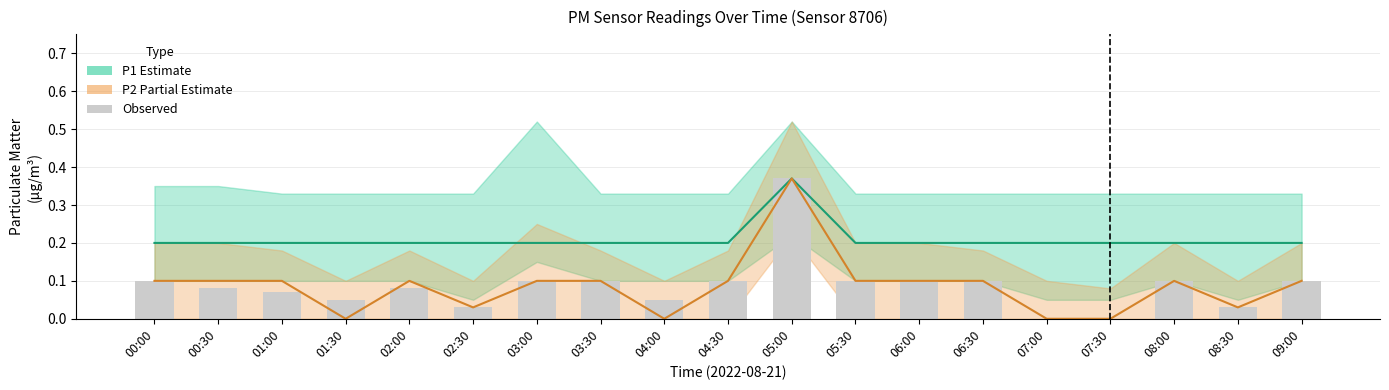

What is the minimum value for P1 (Estimate)?

0.2